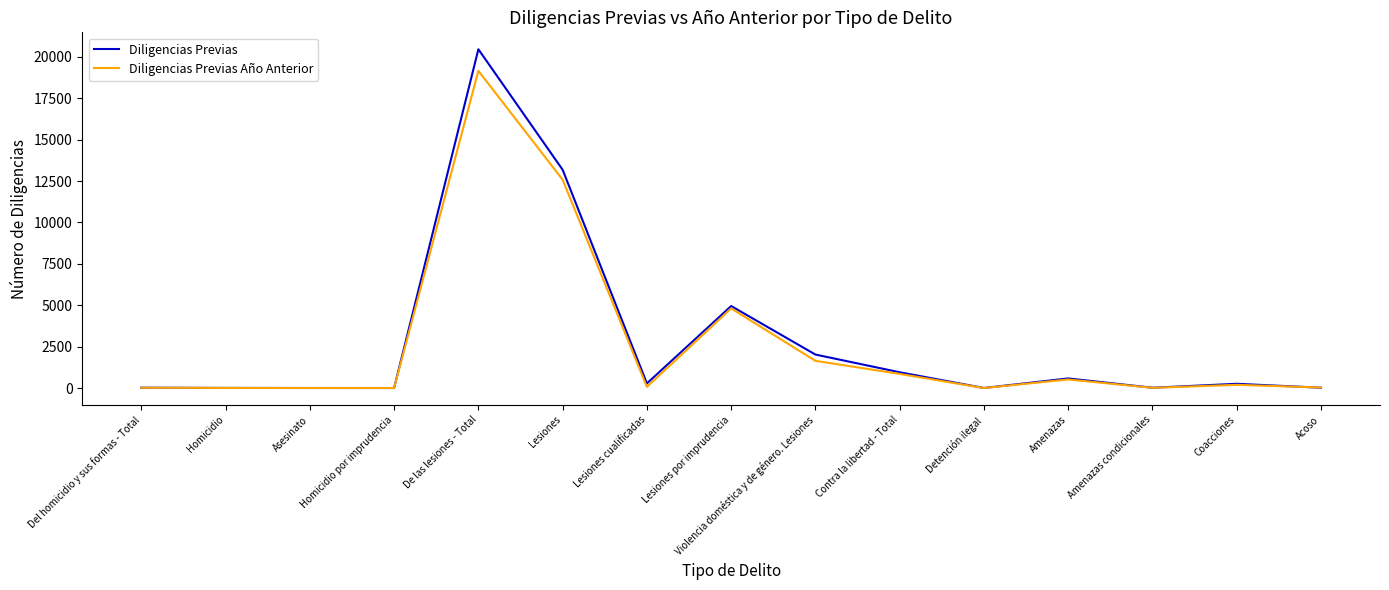

What is the minimum value for Diligencias Previas?

6